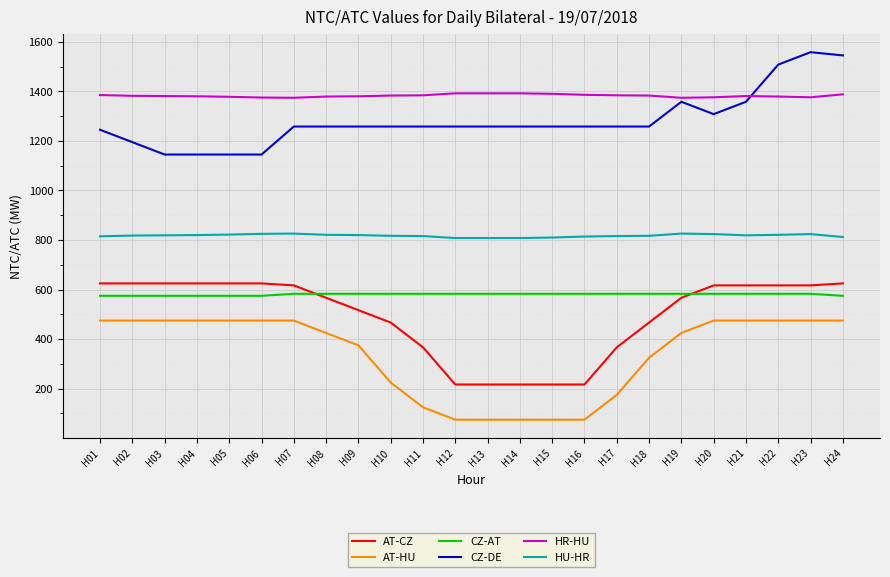

At how many categories does at least one series exceed 1086?

24